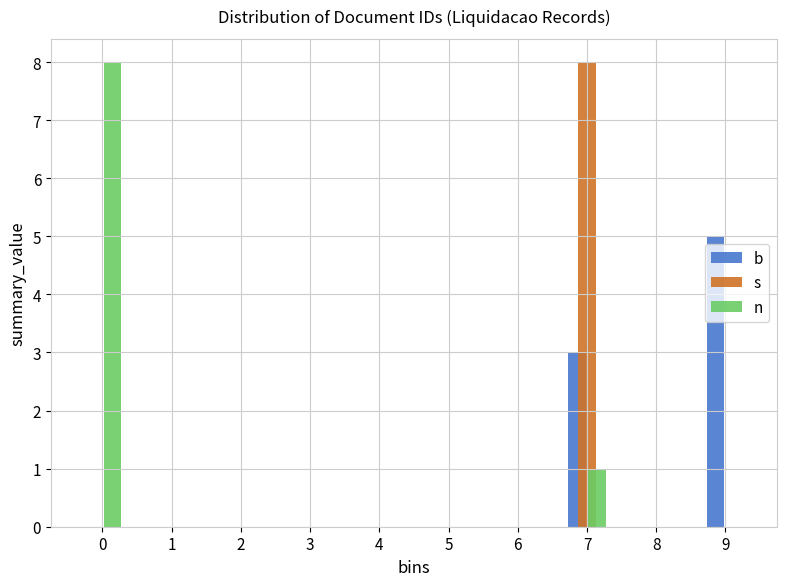

Reading right to left, extract all data points from this chart.

b: 9=5	8=0	7=3	6=0	5=0	4=0	3=0	2=0	1=0	0=0
s: 9=0	8=0	7=8	6=0	5=0	4=0	3=0	2=0	1=0	0=0
n: 9=0	8=0	7=1	6=0	5=0	4=0	3=0	2=0	1=0	0=8